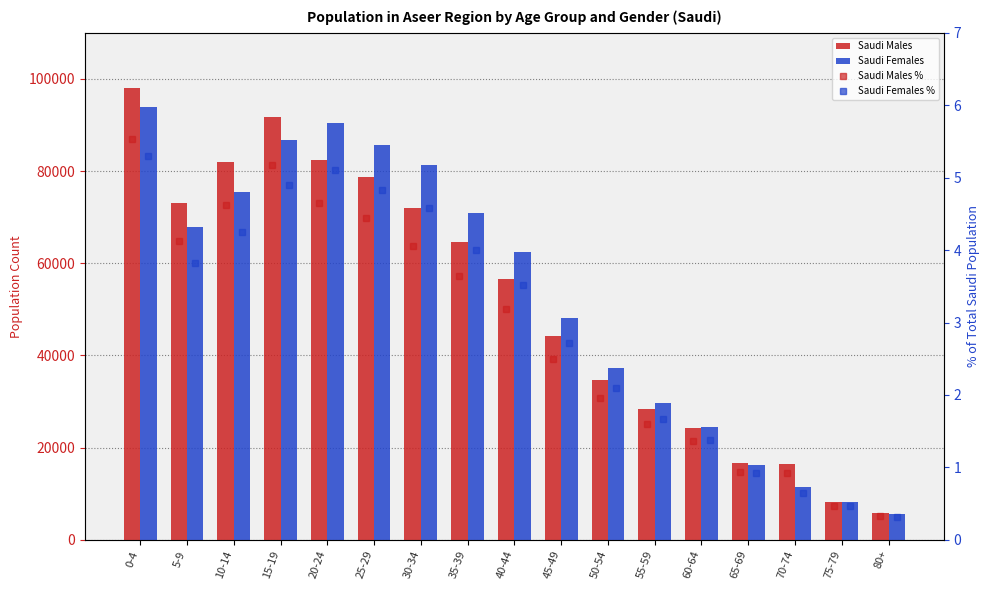

How many data points in Saudi Males are less than 56554?

8